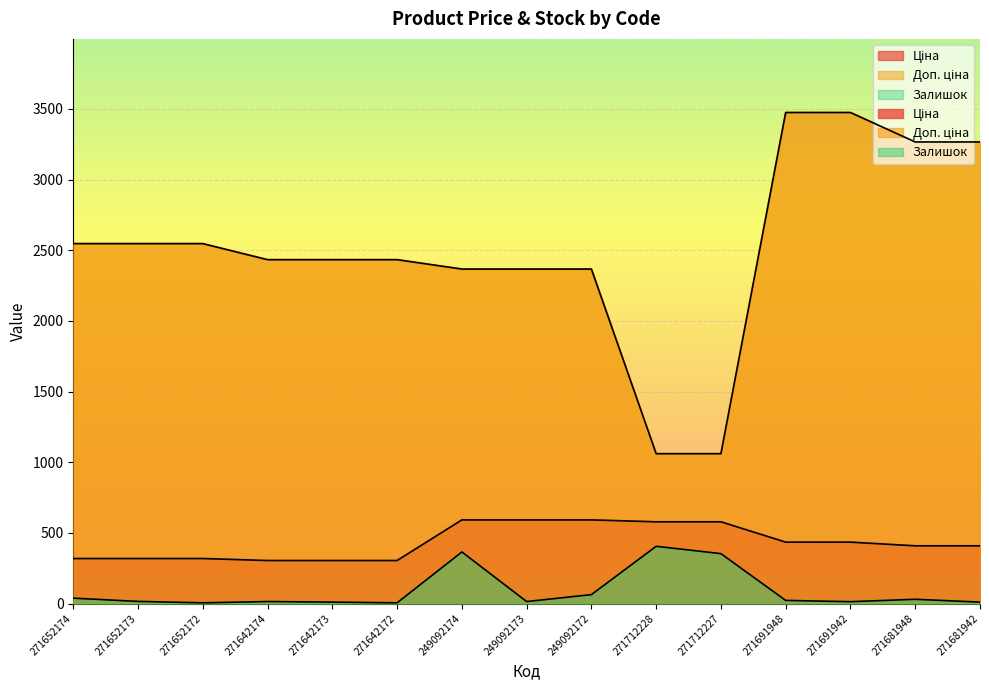

At how many categories does at least one series exceed 2212?

13